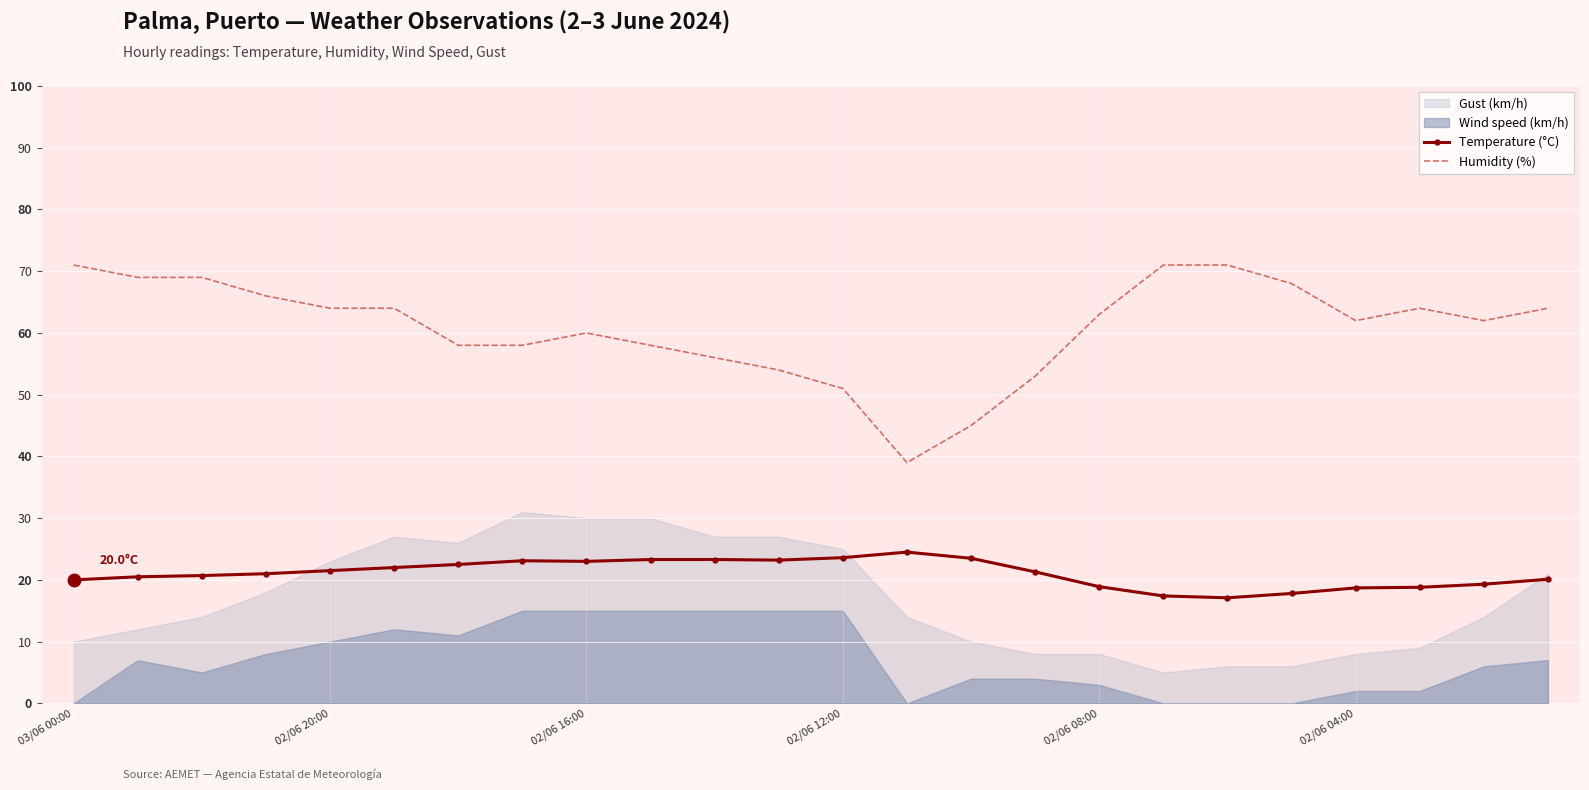

At which label is Temperature (°C) closest to 20?

03/06 00:00